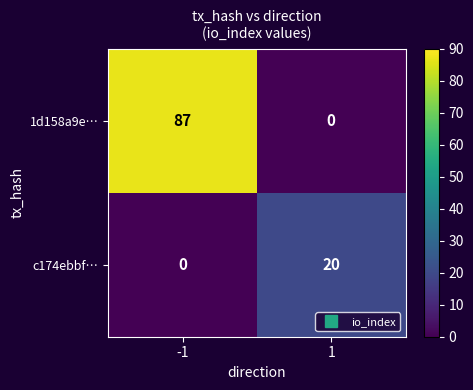

Which series has the widest spread of values?

1d158a9e…